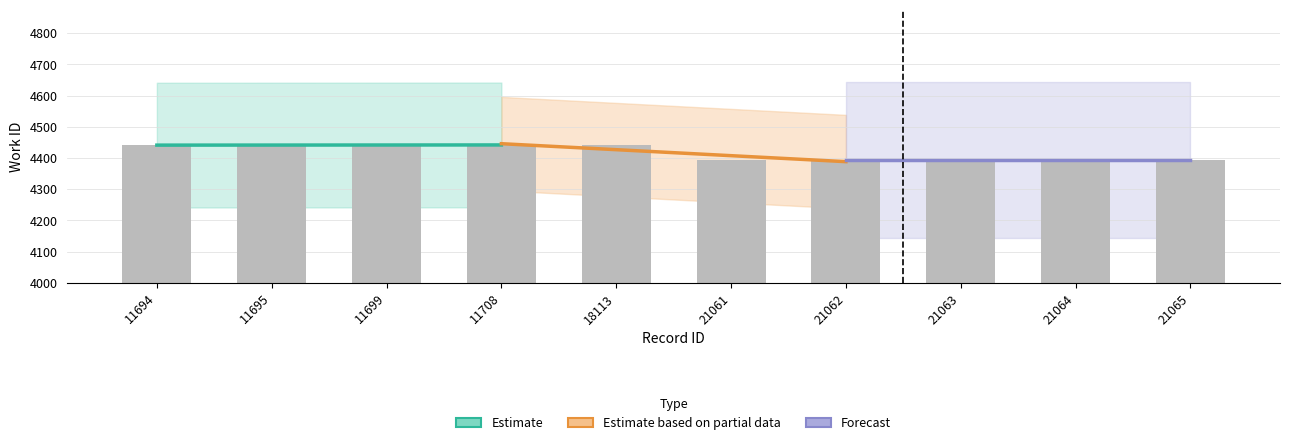

At which label is the value closest to 4418?

11694